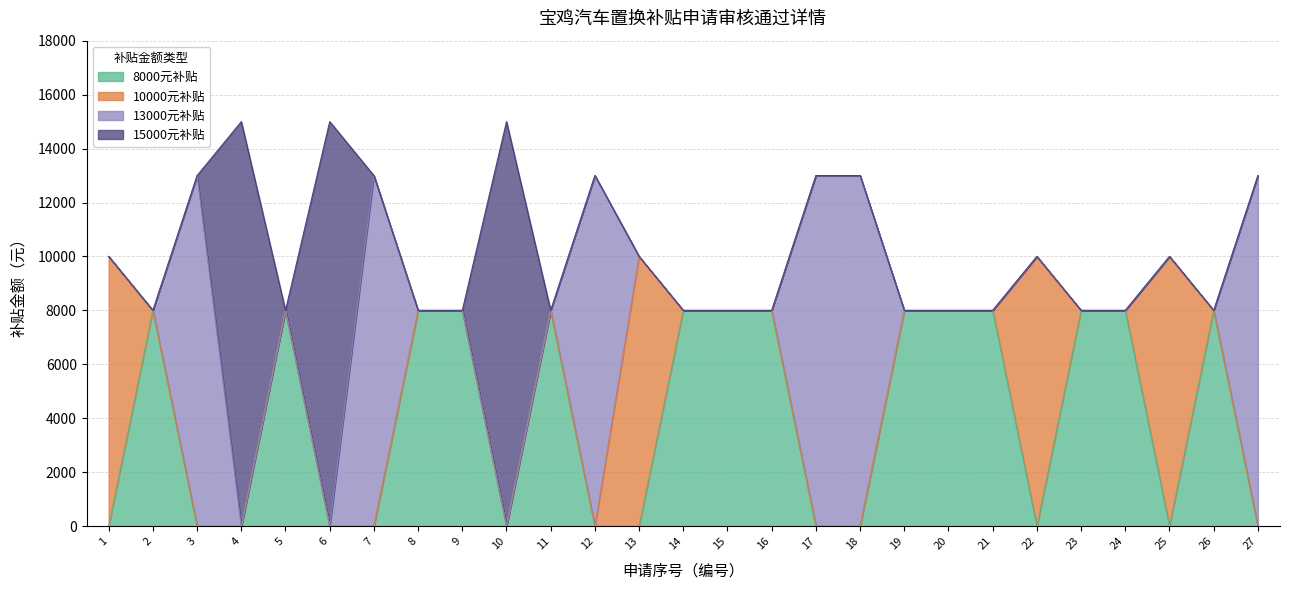

Between which two adjacent categories do 13000元补贴 and 15000元补贴 first intersect?

3 and 4